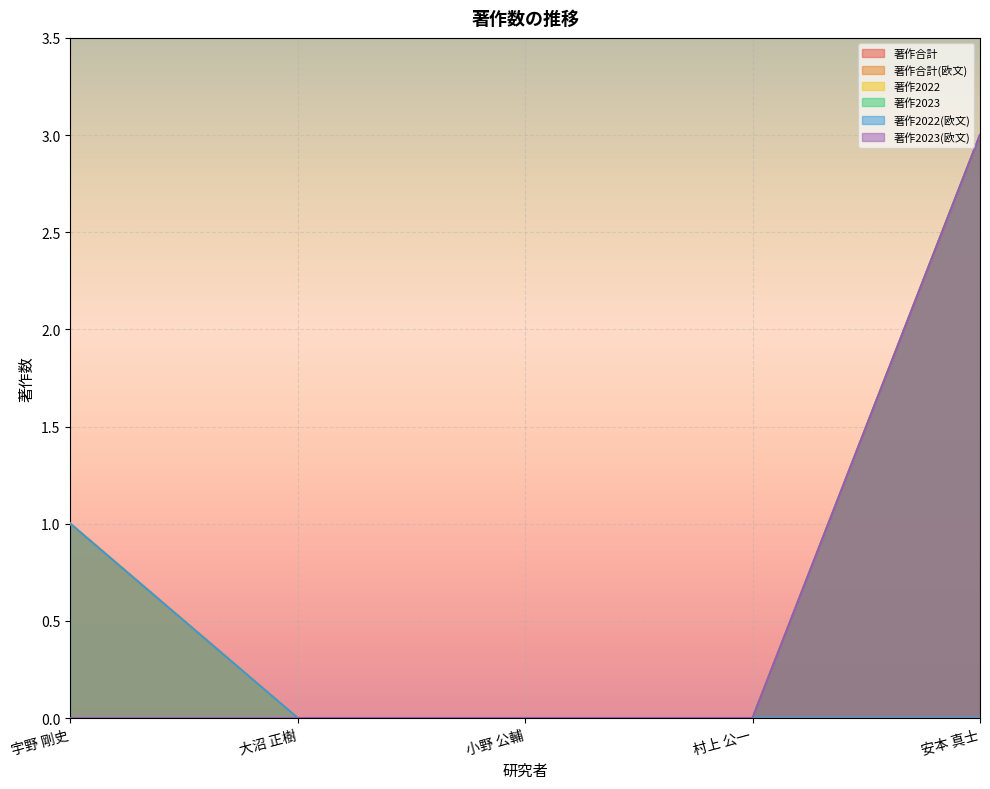

Reading left to right, transcribe all the data shown in this chart.

著作合計: 1	0	0	0	3
著作合計(欧文): 1	0	0	0	3
著作2022: 1	0	0	0	0
著作2023: 0	0	0	0	3
著作2022(欧文): 1	0	0	0	0
著作2023(欧文): 0	0	0	0	3